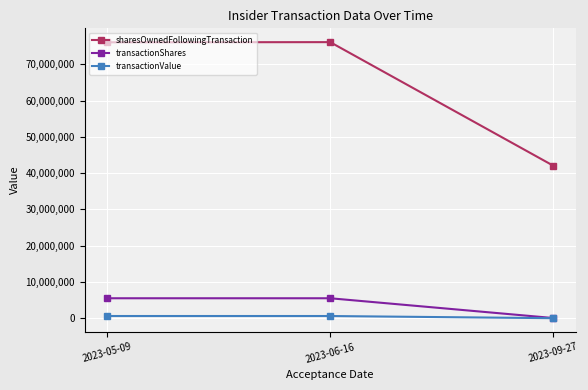

Read the transactionShares value at 2023-05-09, to the nearest 10.

5496670